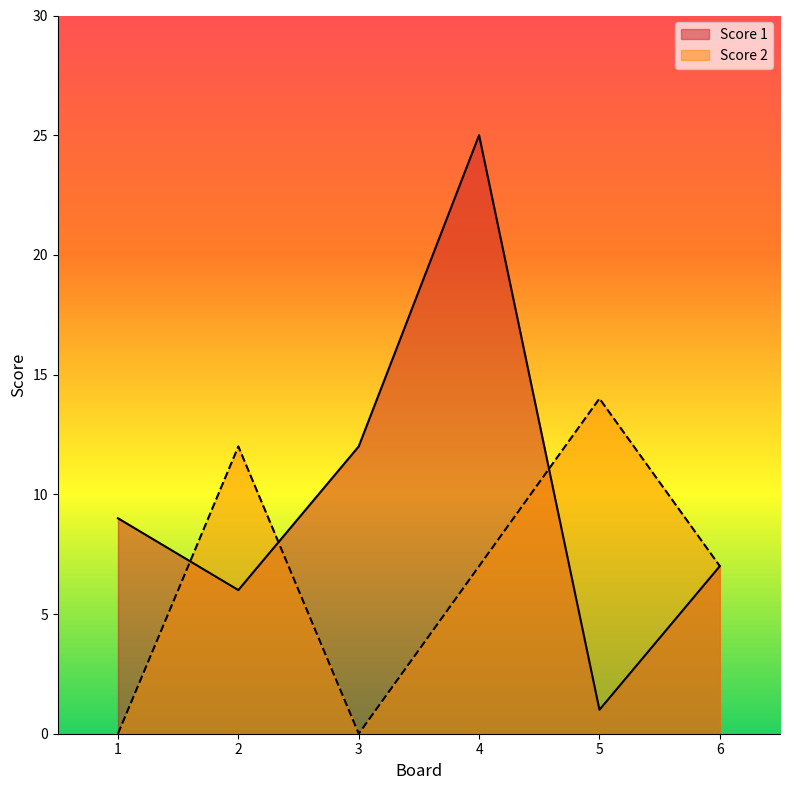

In Score 2, how many points are lower than both neighbors (excluding endpoints)?

1